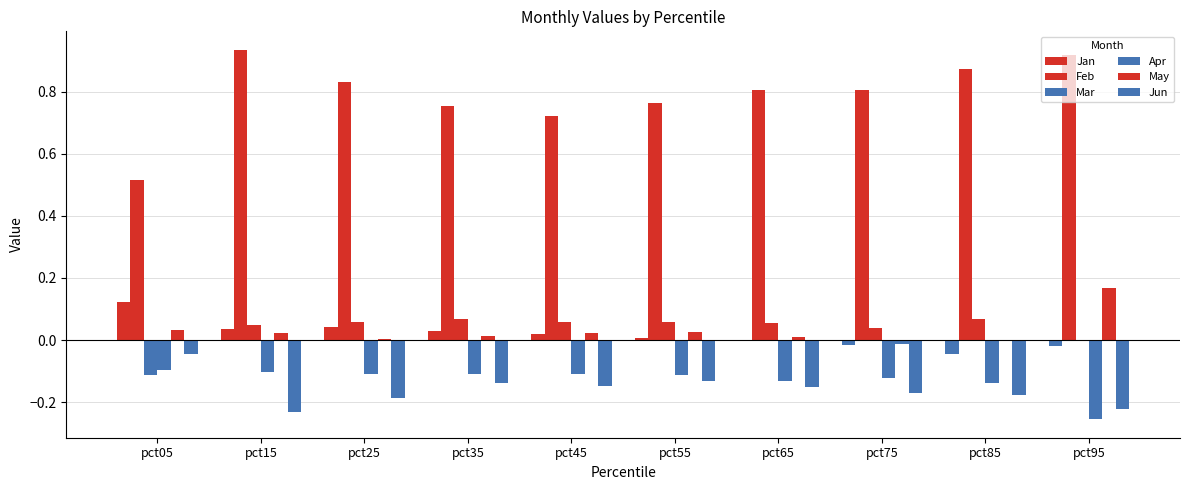

The Jan series shows 0.0 at pct45. True or false?

True